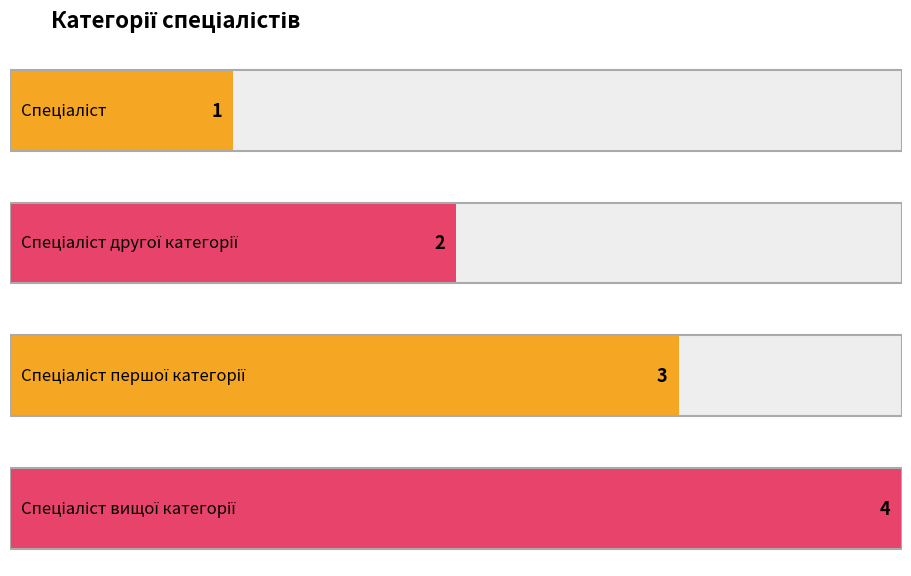

Reading right to left, transcribe all the data shown in this chart.

4	3	2	1